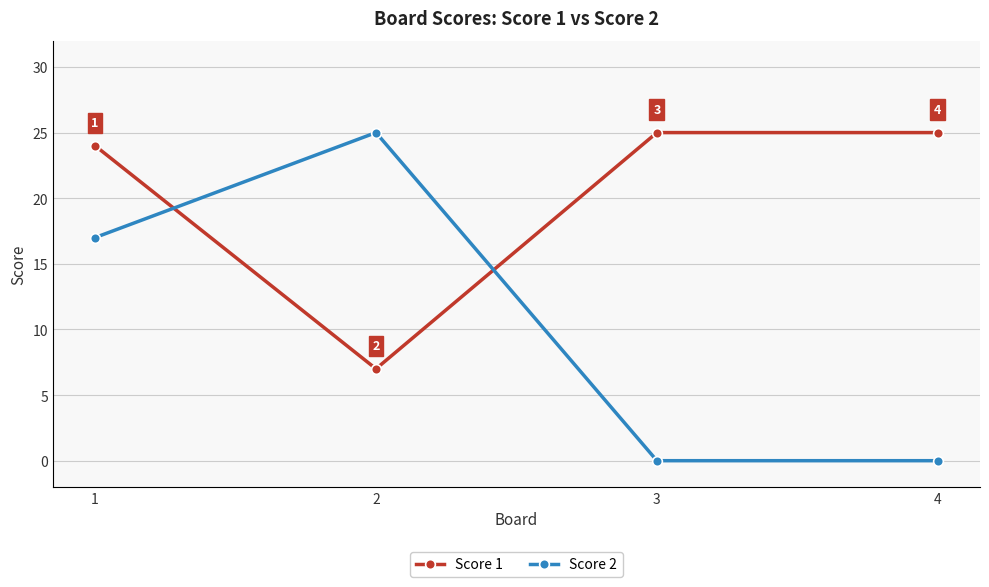

Reading left to right, what are all the values shown in this chart?

Score 1: 1=24	2=7	3=25	4=25
Score 2: 1=17	2=25	3=0	4=0